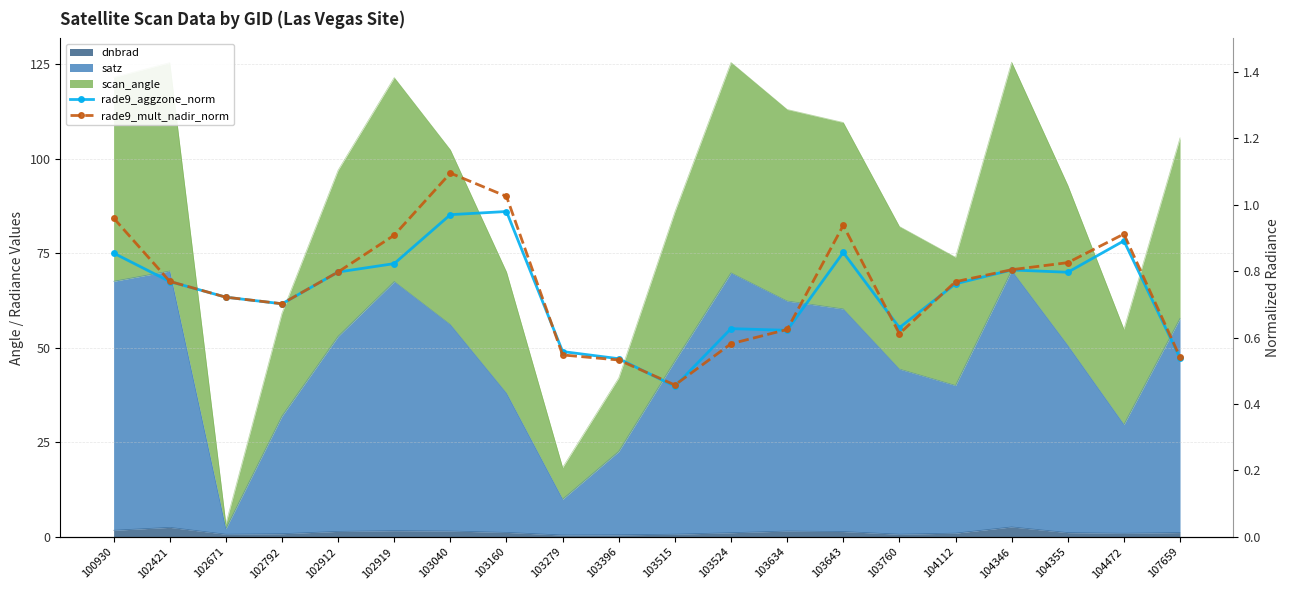

Reading left to right, transcribe all the data shown in this chart.

rade9_aggzone_norm: 0.9	0.8	0.7	0.7	0.8	0.8	1.0	1.0	0.6	0.5	0.5	0.6	0.6	0.9	0.6	0.8	0.8	0.8	0.9	0.5
rade9_mult_nadir_norm: 1.0	0.8	0.7	0.7	0.8	0.9	1.1	1.0	0.5	0.5	0.5	0.6	0.6	0.9	0.6	0.8	0.8	0.8	0.9	0.5